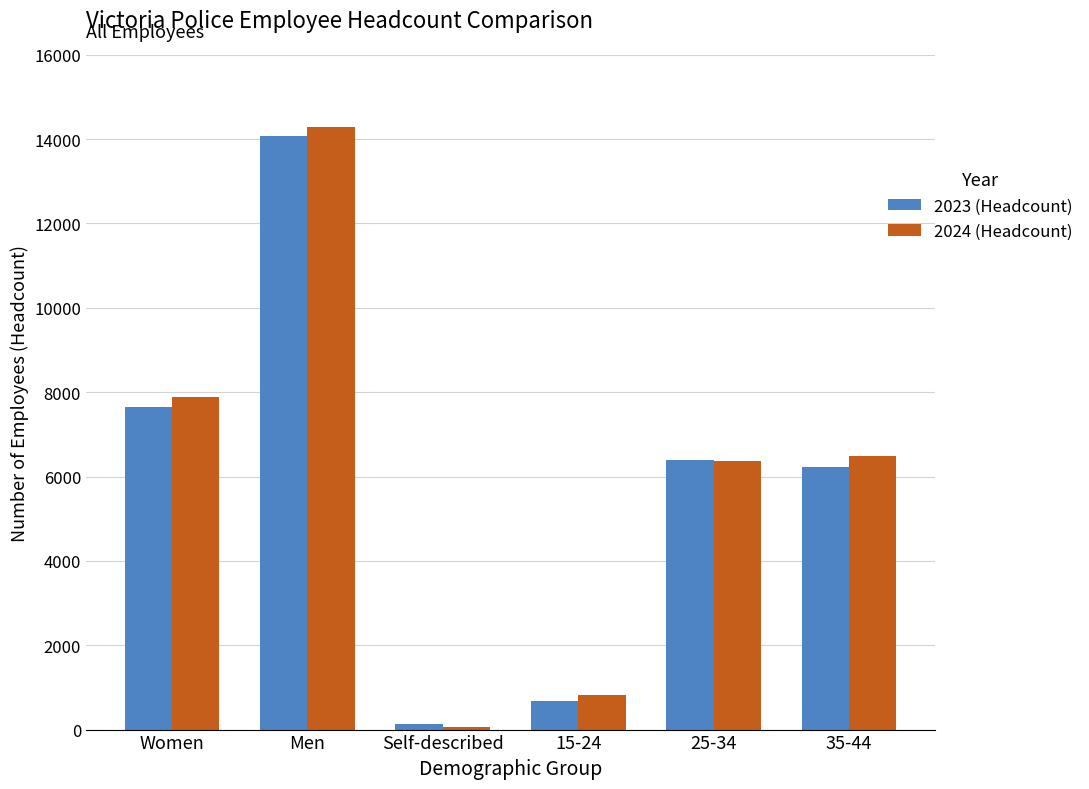

What is the minimum value for 2023 (Headcount)?

128